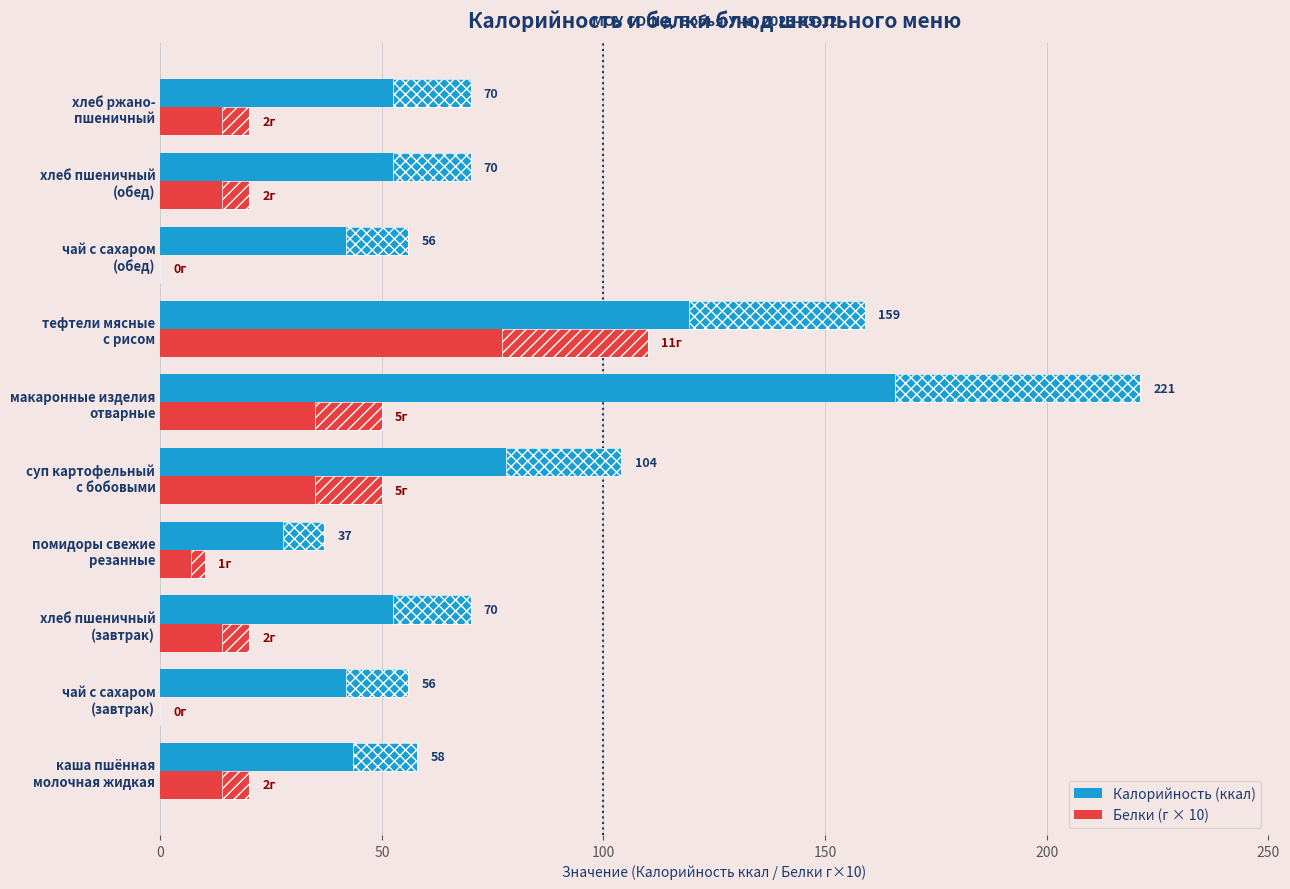

What is the difference between the maximum and minimum values in the Калорийность (ккал) series?

184